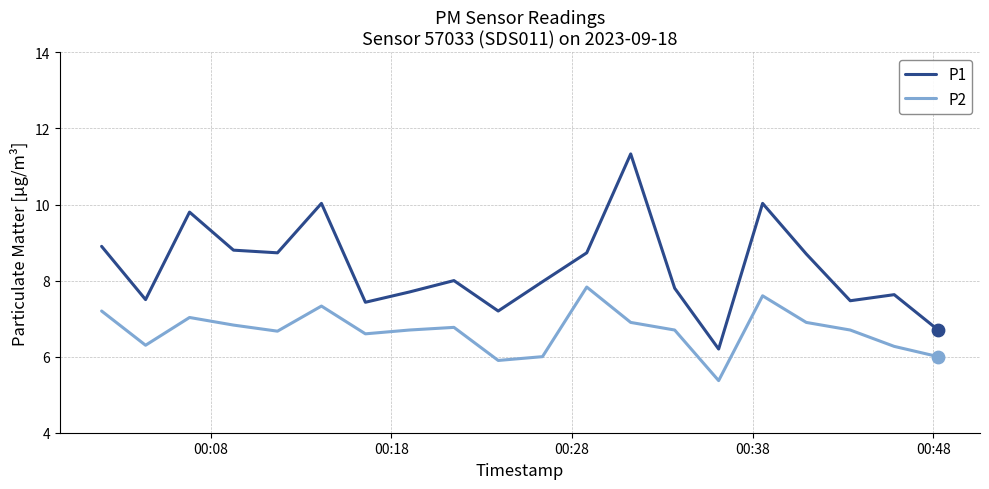

At how many categories does at least one series exceed 9?

4